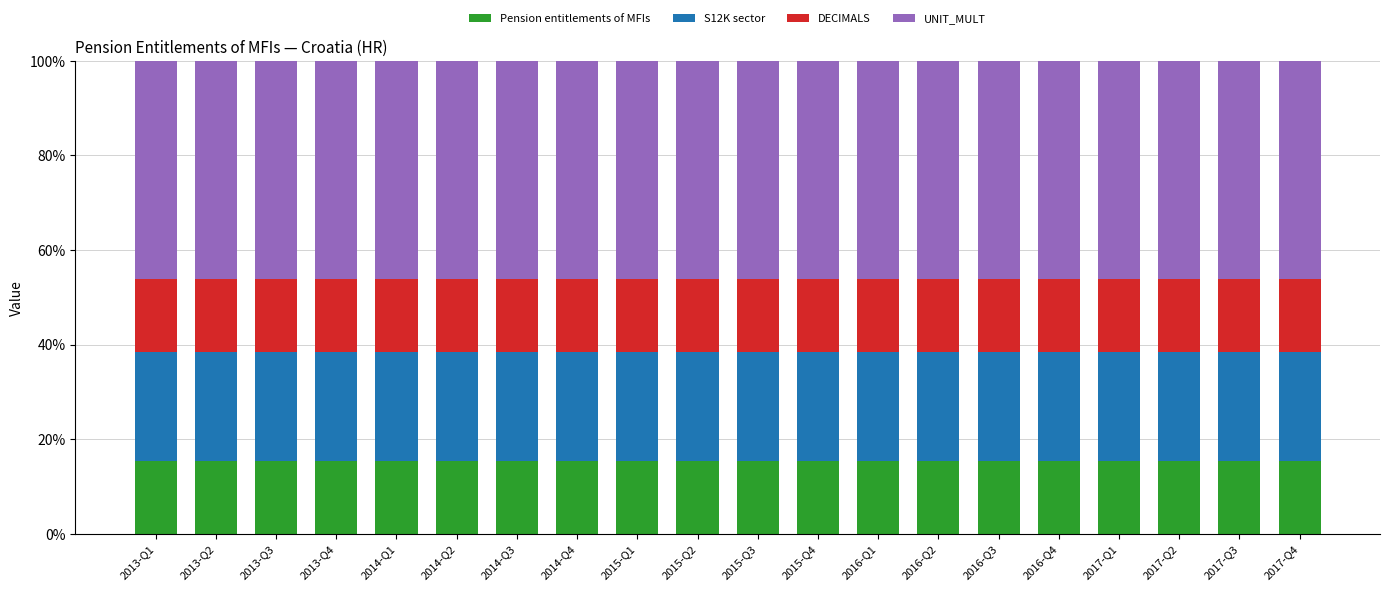

Does the chart contain any negative values?

No